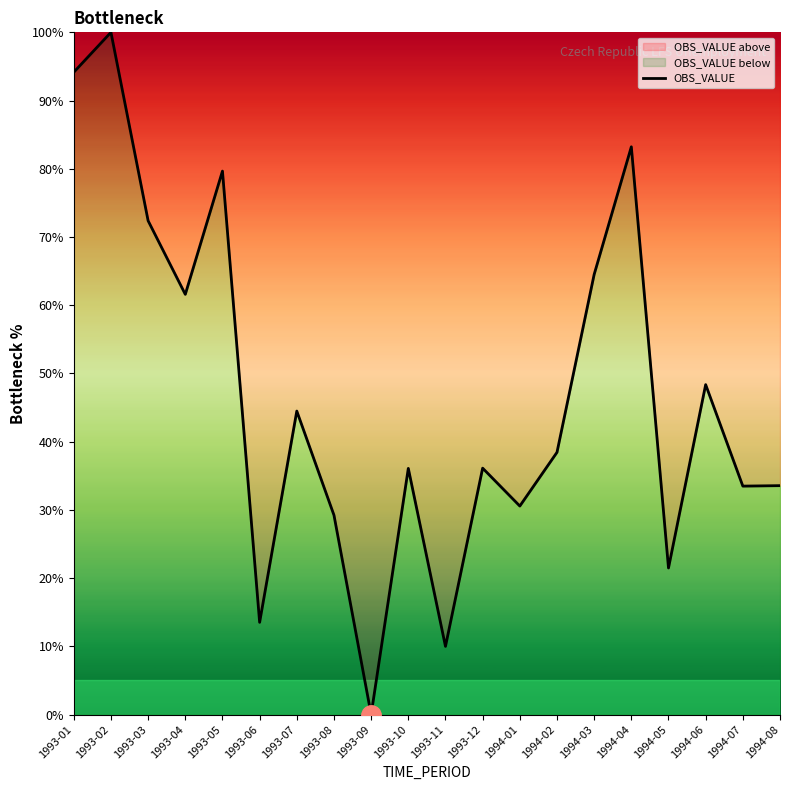

What is the average value?

46.5